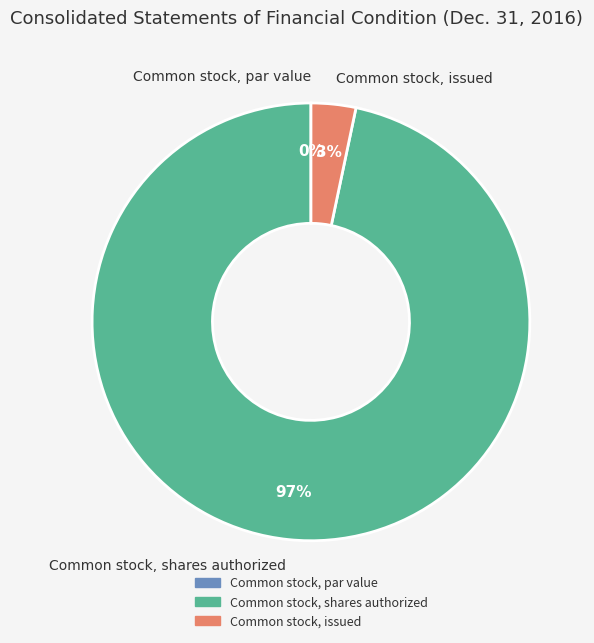

To the nearest percent, what is the difference between the largest and smallest slice percentages?

97%